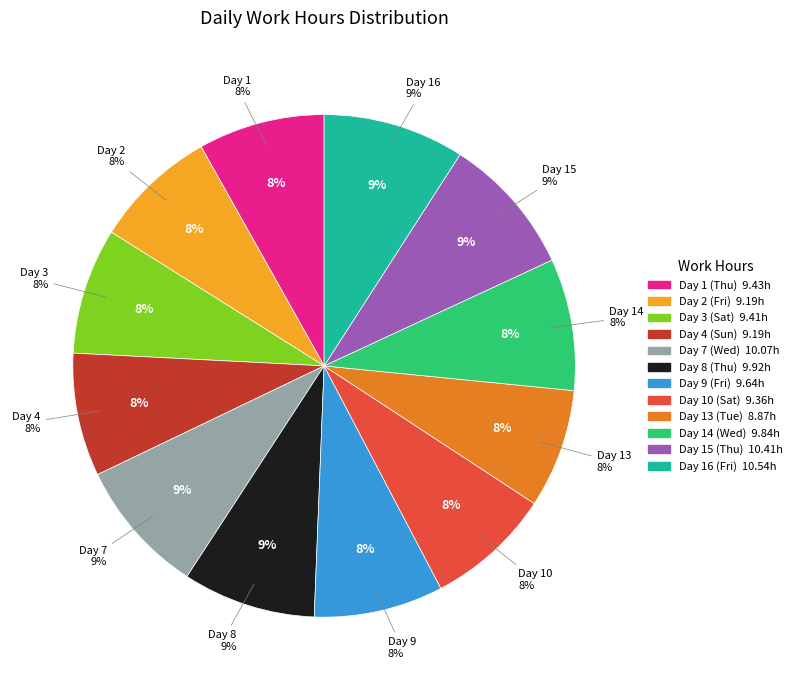

Is there a majority slice in this chart?

No